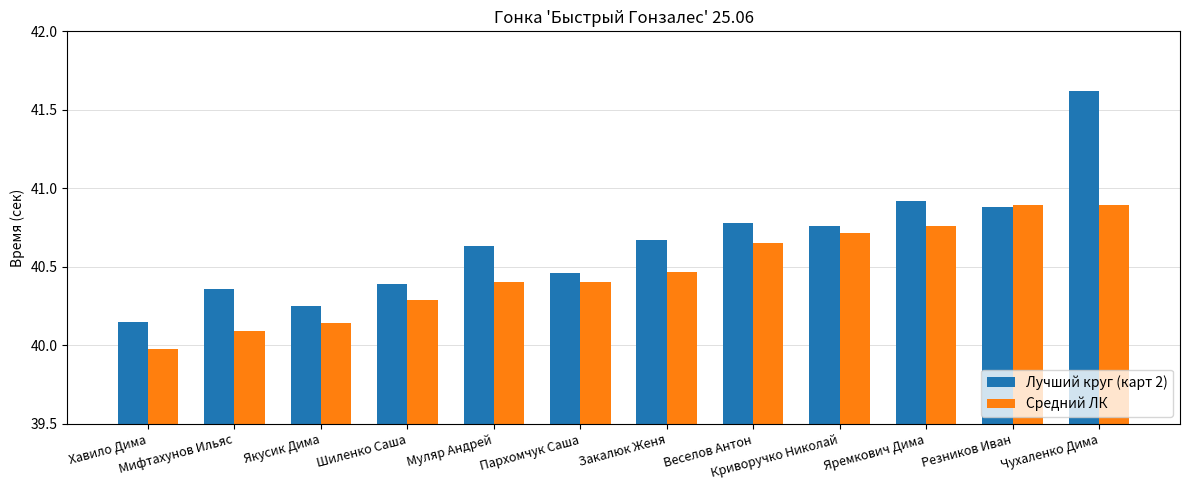

Rank the categories by Лучший круг (карт 2) value from lowest to highest.

Хавило Дима, Якусик Дима, Мифтахунов Ильяс, Шиленко Саша, Пархомчук Саша, Муляр Андрей, Закалюк Женя, Криворучко Николай, Веселов Антон, Резников Иван, Яремкович Дима, Чухаленко Дима